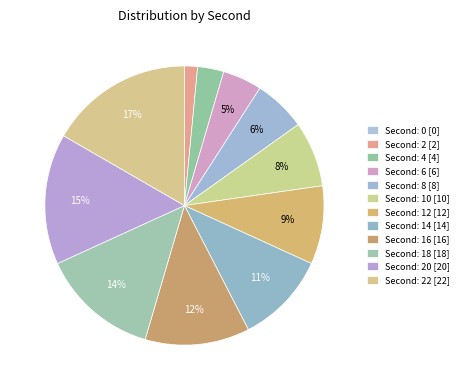

To the nearest percent, what is the difference between the largest and smallest slice percentages?

17%